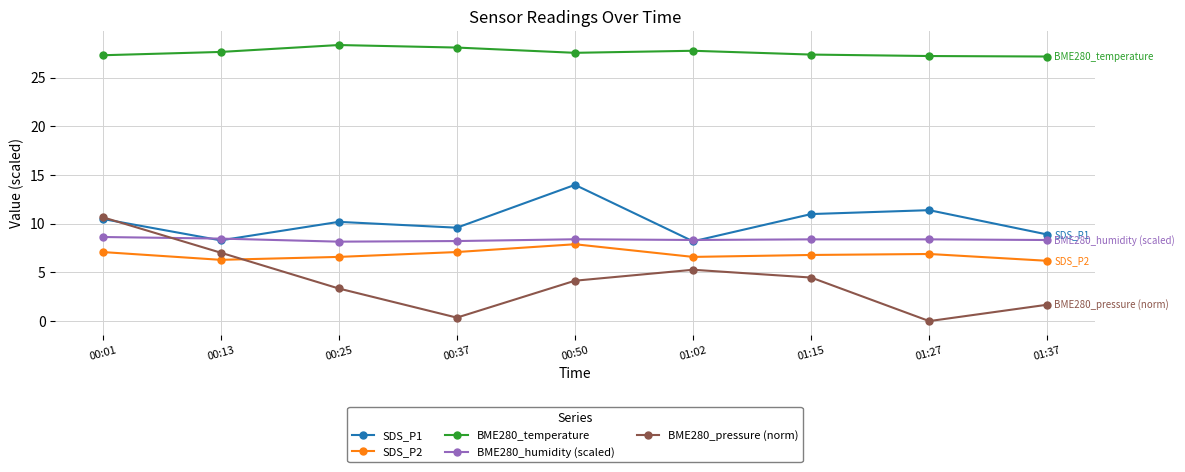

True or false: SDS_P2 and BME280_temperature intersect in this chart.

False